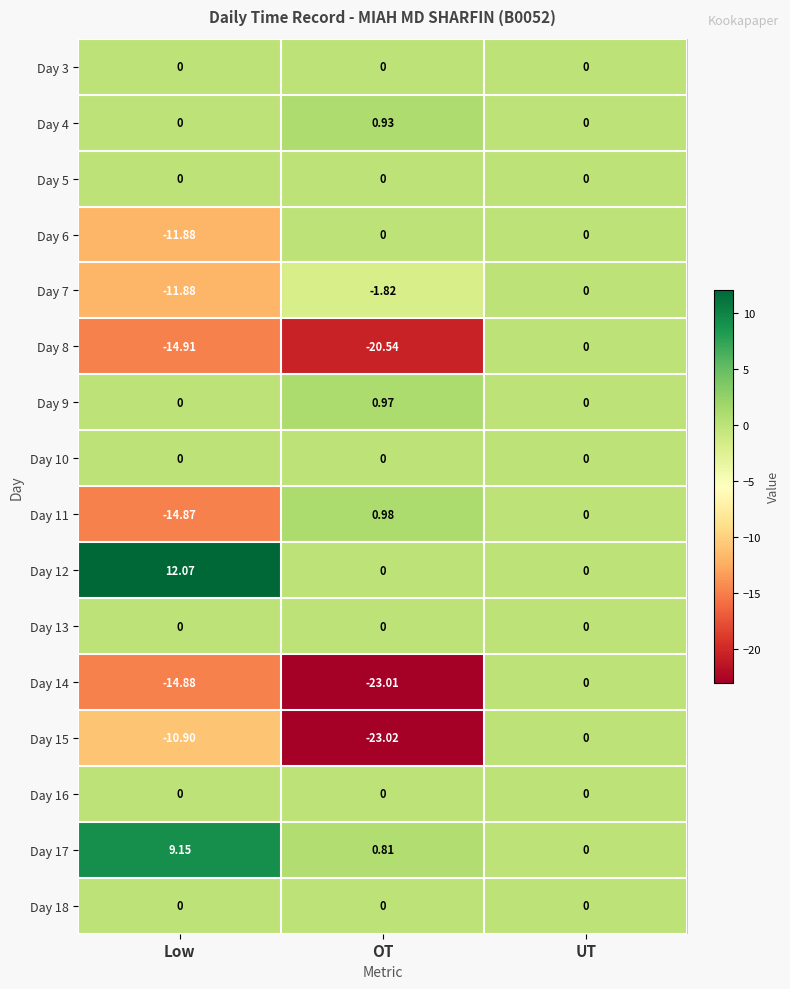

At which label does Day 8 reach its minimum?

OT